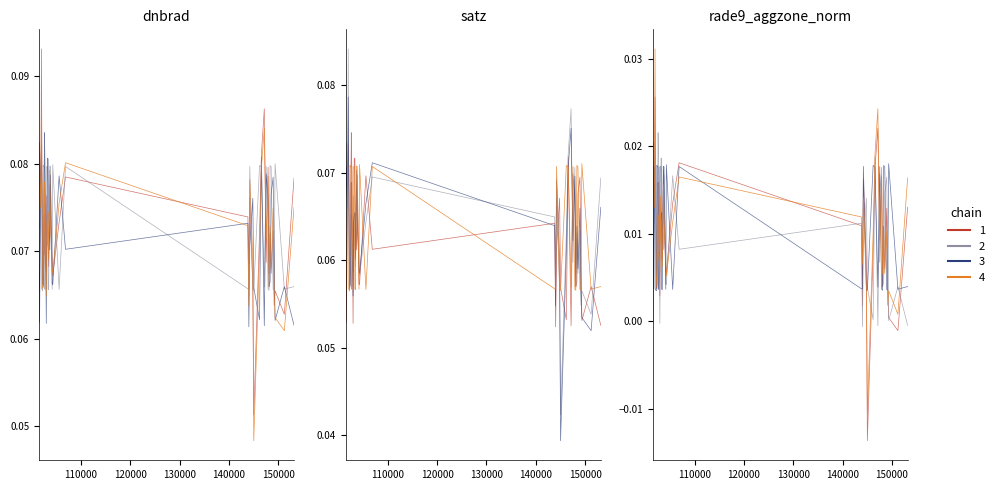

Which series has the widest spread of values?

dnbrad